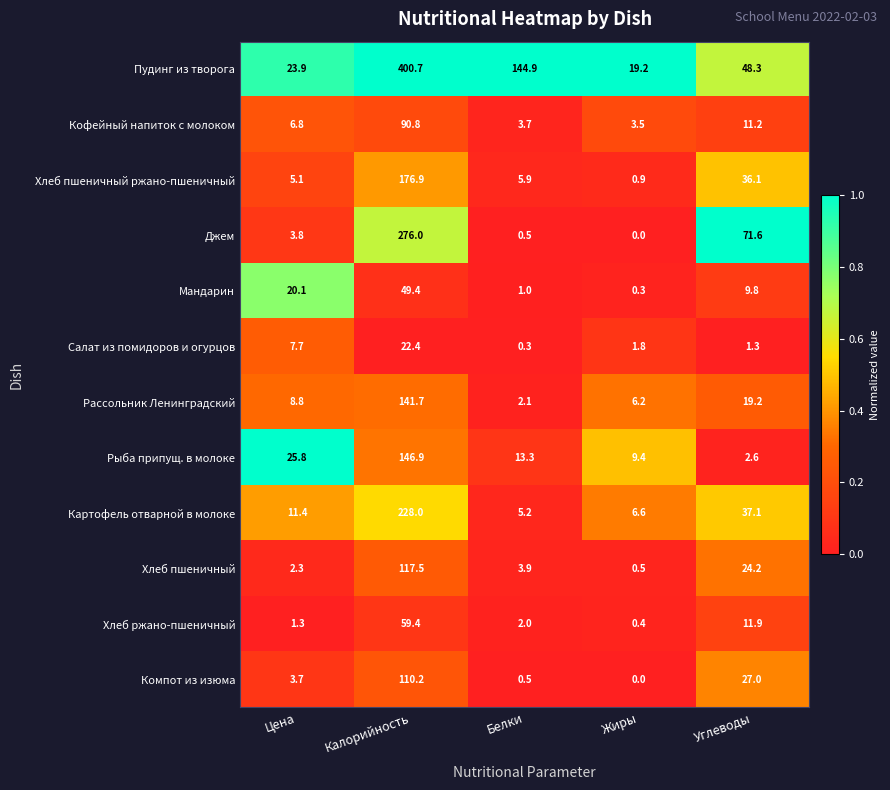

At which category is the sum across all series the highest?

Калорийность